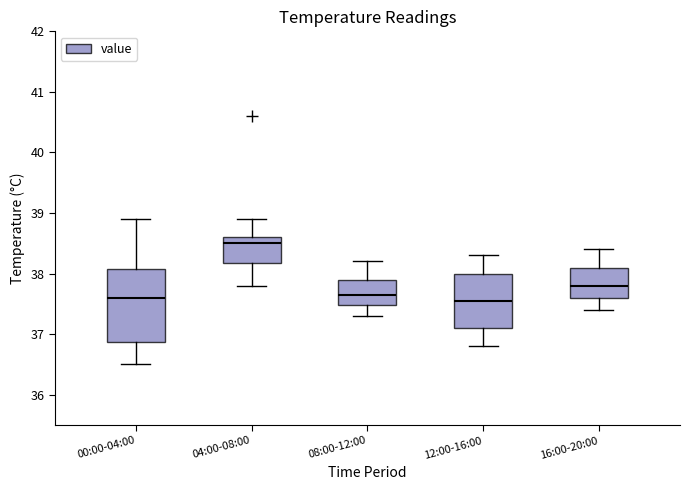

Reading left to right, transcribe this box plot: for each box, give where its median line is, the range the box spans, and where its two whiskers end, as read against the y-axis. The values are not printed on the chart, so give them approximately, as read against the axis.

00:00-04:00: median 37.6, box 36.9 to 38.1, whiskers 36.5 to 38.9
04:00-08:00: median 38.5, box 38.2 to 38.6, whiskers 37.8 to 38.9
08:00-12:00: median 37.7, box 37.5 to 37.9, whiskers 37.3 to 38.2
12:00-16:00: median 37.6, box 37.1 to 38.0, whiskers 36.8 to 38.3
16:00-20:00: median 37.8, box 37.6 to 38.1, whiskers 37.4 to 38.4